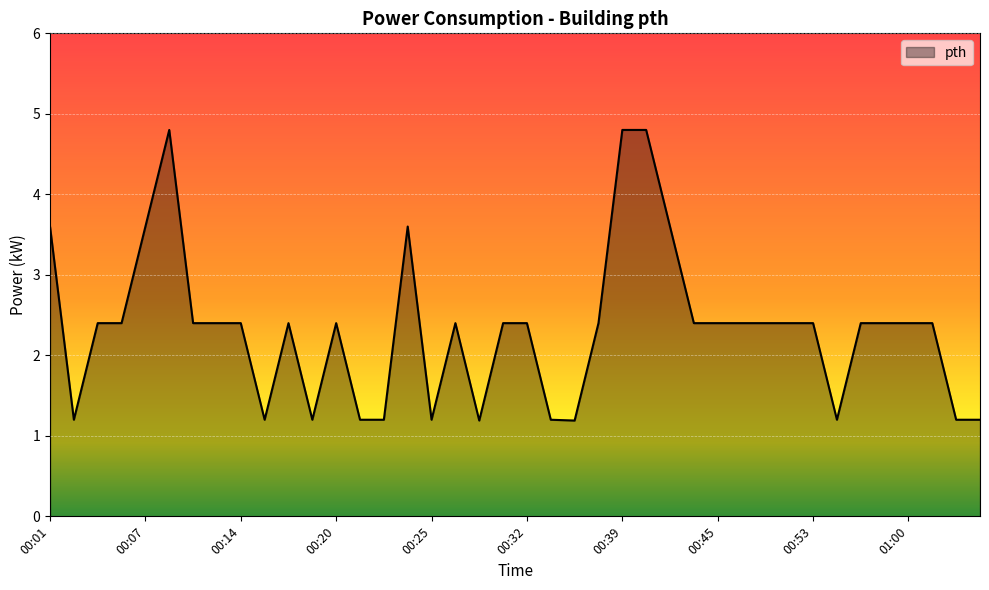

What is the difference between the maximum and minimum values?

3.6